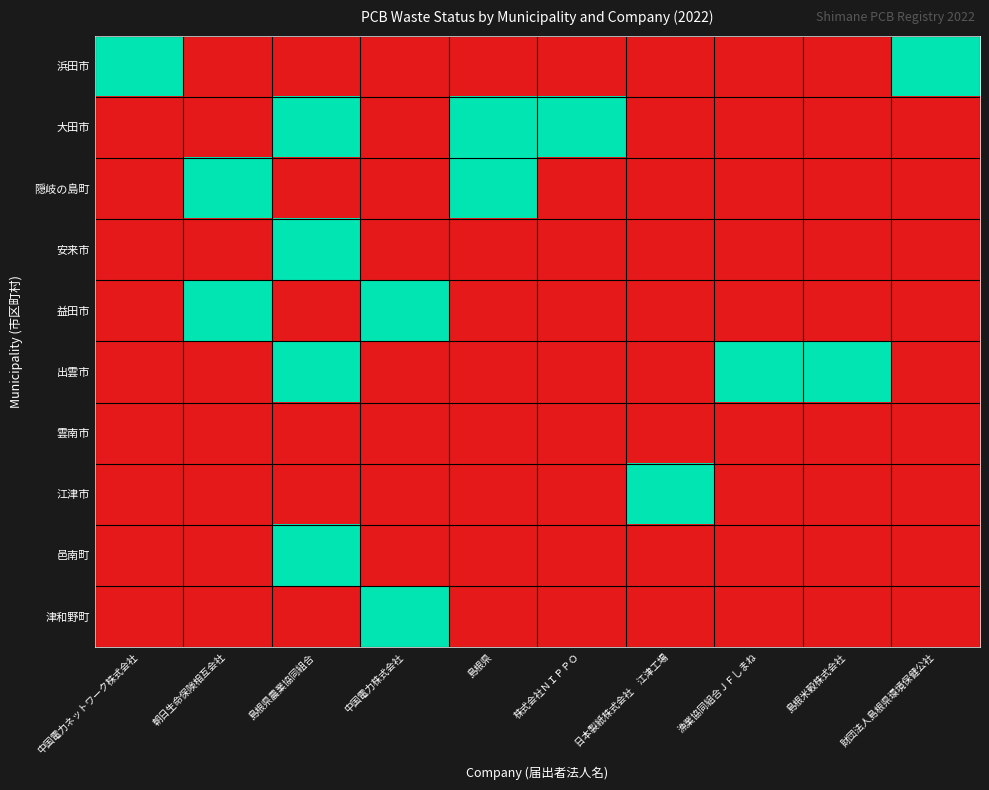

At which category does the chart reach its minimum across all series?

朝日生命保険相互会社